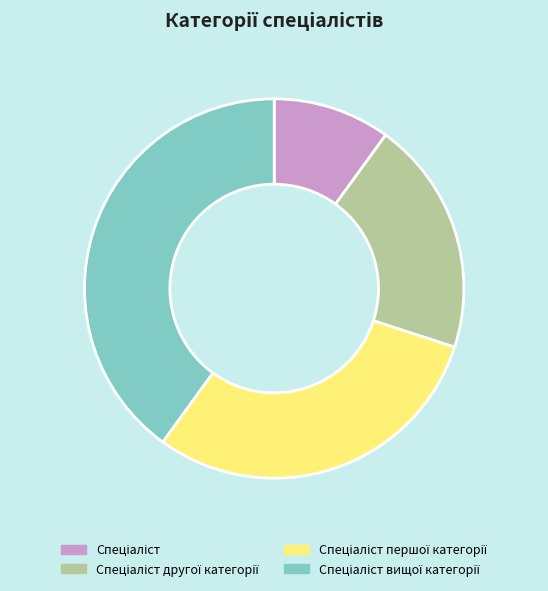

How many slices are in this pie chart?

4